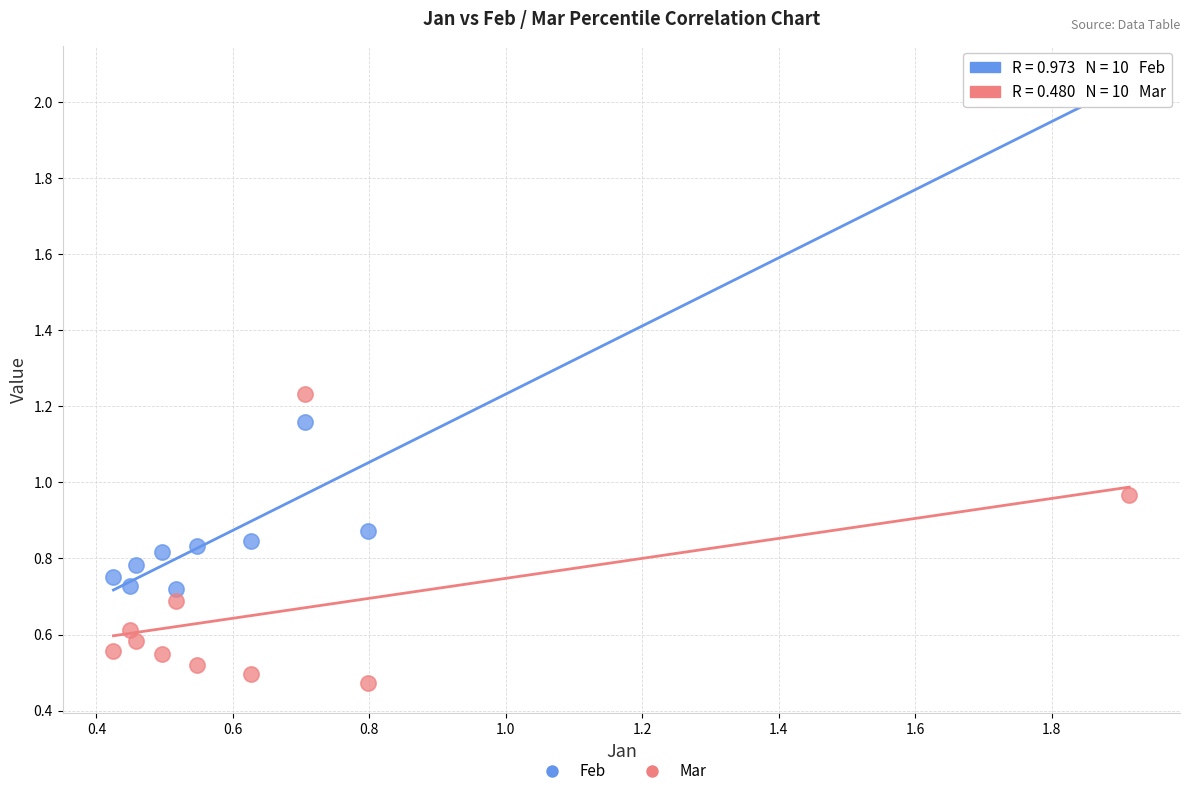

Across all data points, what is the range of X values (max minus min)?

1.5